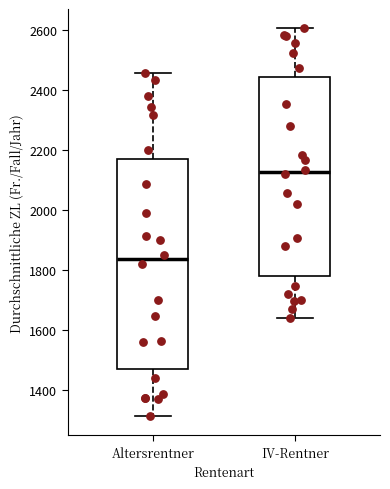

Where is the upper edge of the box for Altersrentner on the y-axis? The values are not printed on the chart, so give them approximately, as read against the axis.

2180